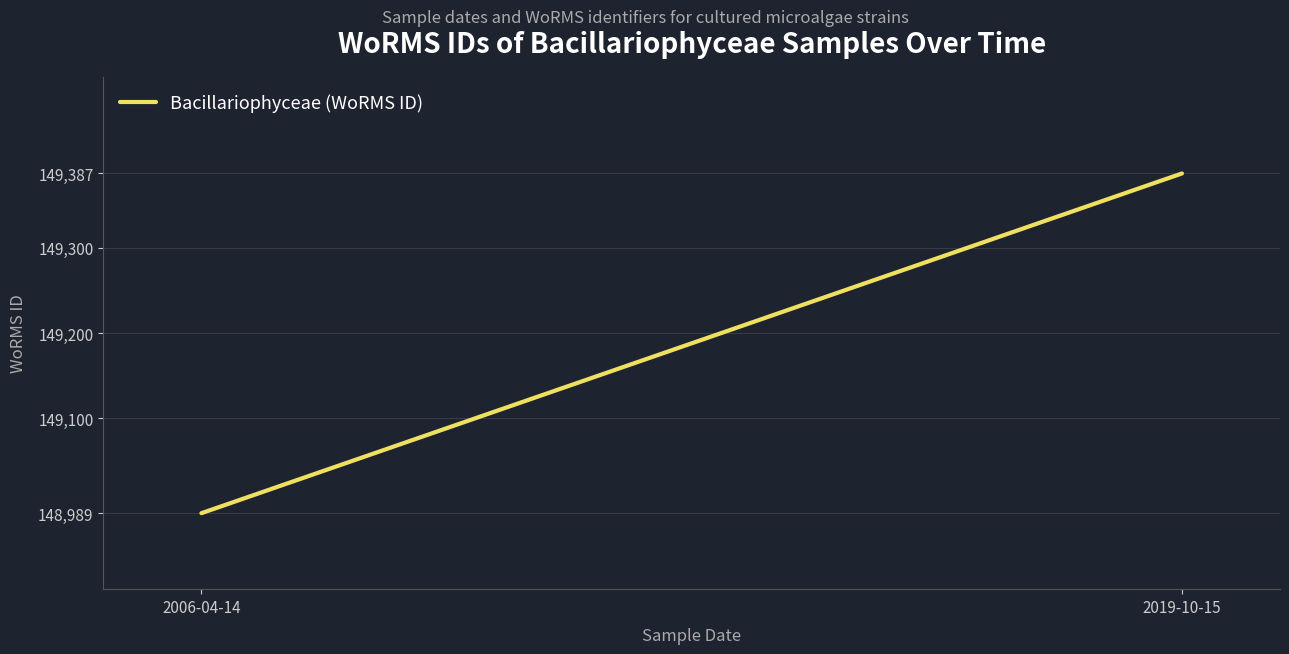

Which label corresponds to the smallest value in the chart?

2006-04-14